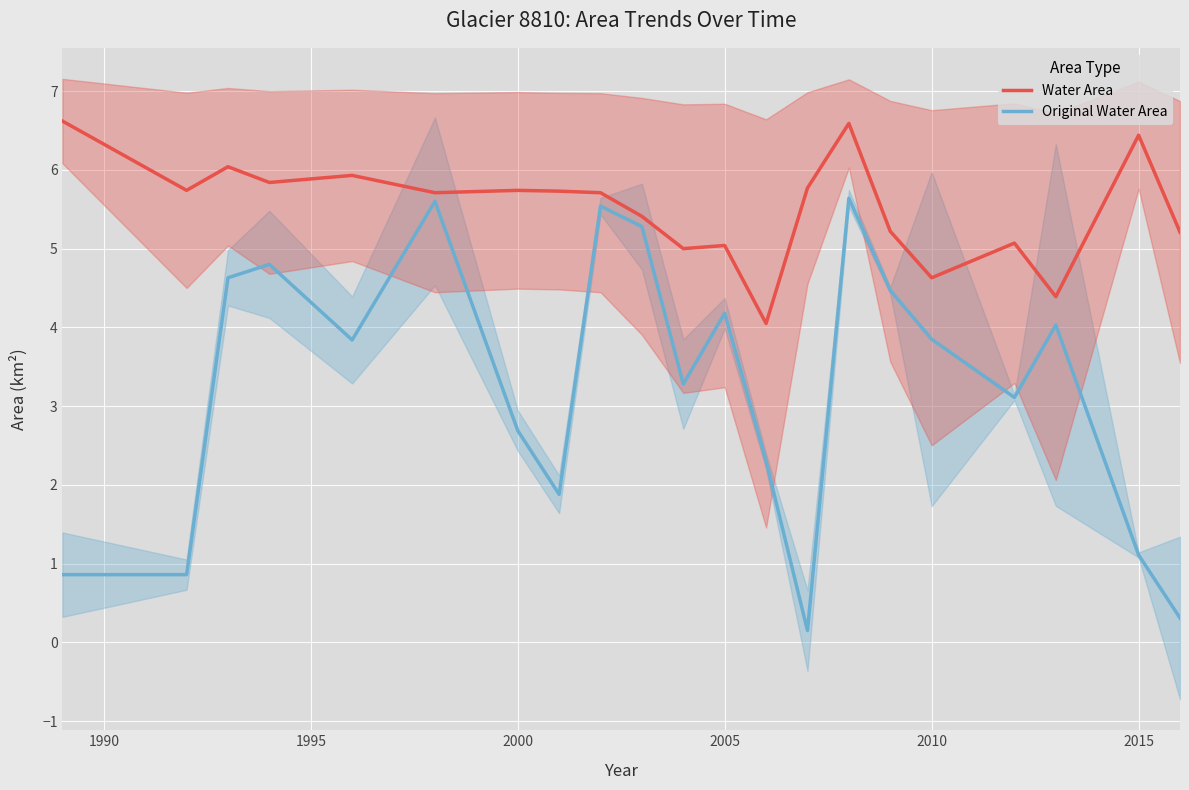

True or false: Water Area has a value of 4.6 at 2010.

True